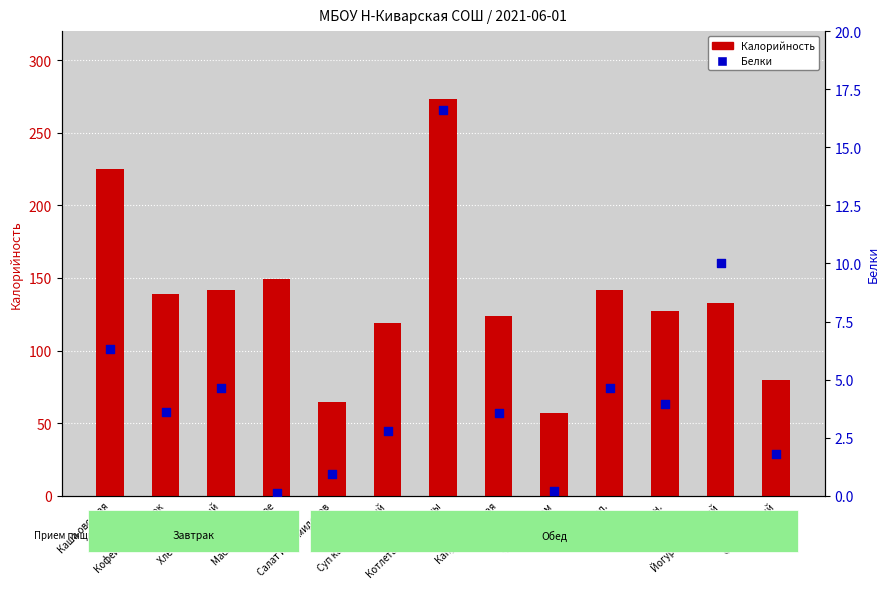

What is the total value across all series at Хлеб черн.?

131.1